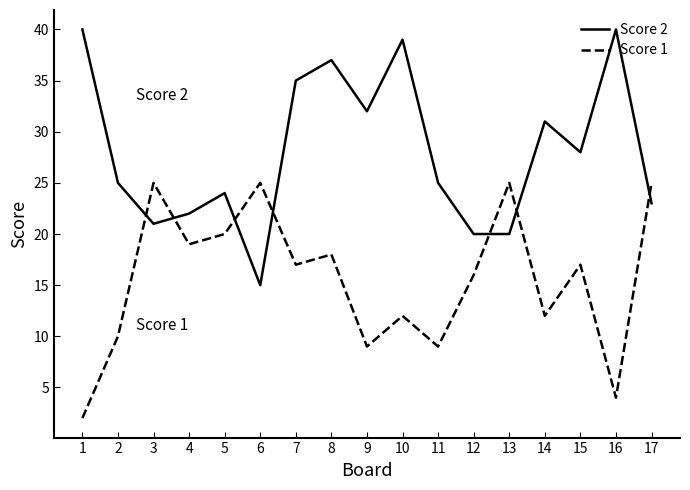

At which category is the sum across all series the highest?

8